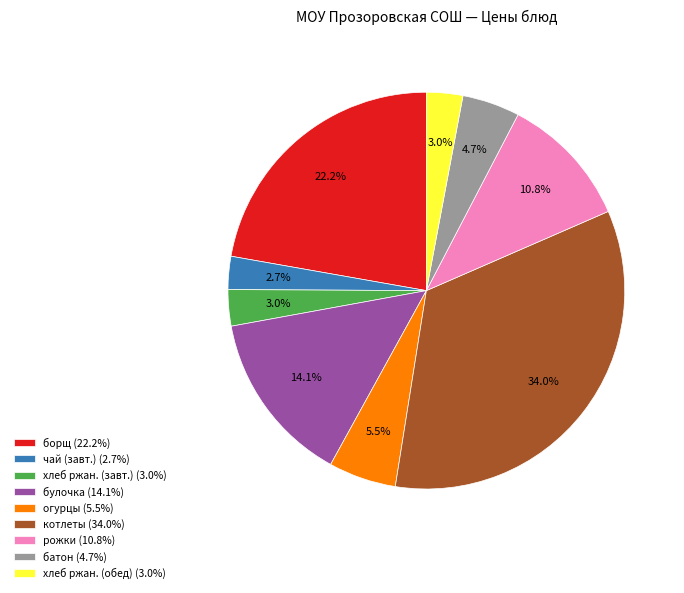

Is there a majority slice in this chart?

No